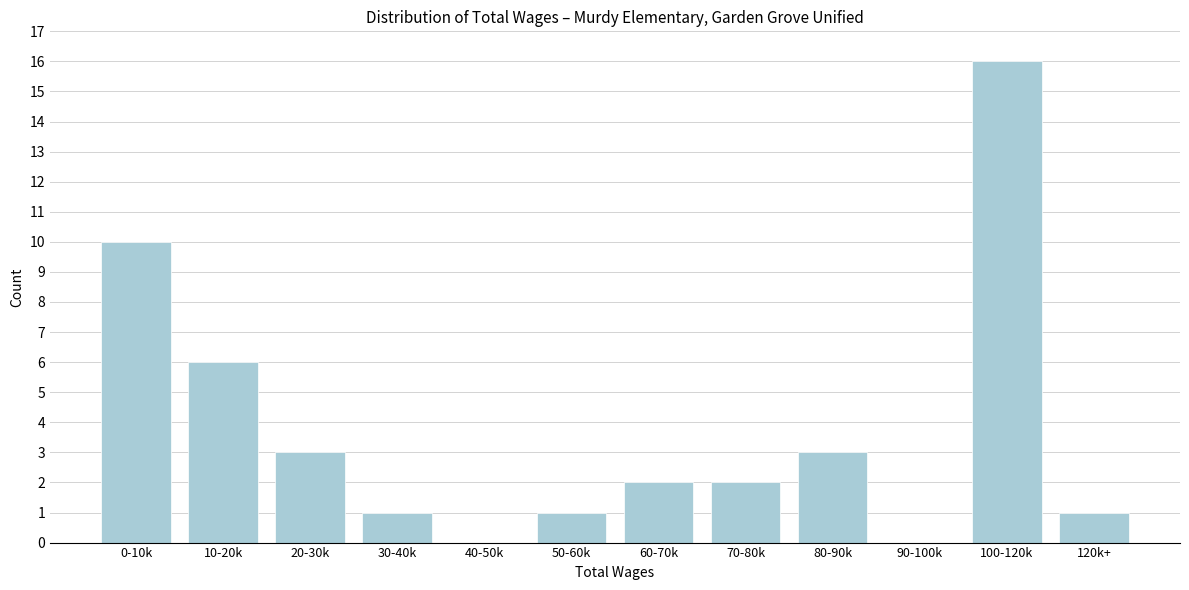

Reading left to right, extract all data points from this chart.

0-10k=10	10-20k=6	20-30k=3	30-40k=1	40-50k=0	50-60k=1	60-70k=2	70-80k=2	80-90k=3	90-100k=0	100-120k=16	120k+=1